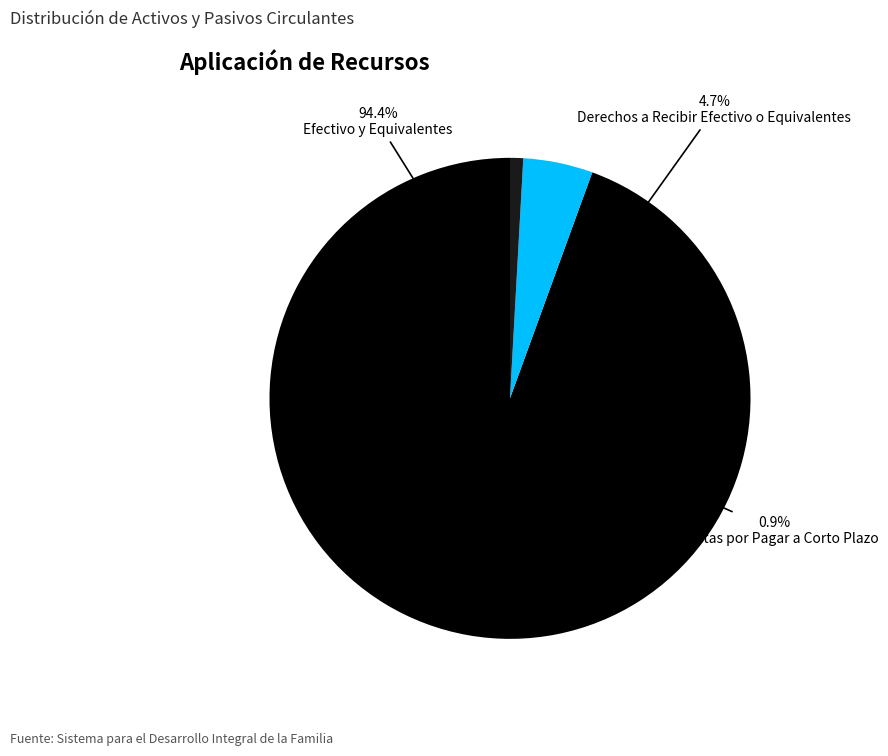

To the nearest percent, what is the difference between the Cuentas por Pagar a Corto Plazo and Efectivo y Equivalentes slice percentages?

94%